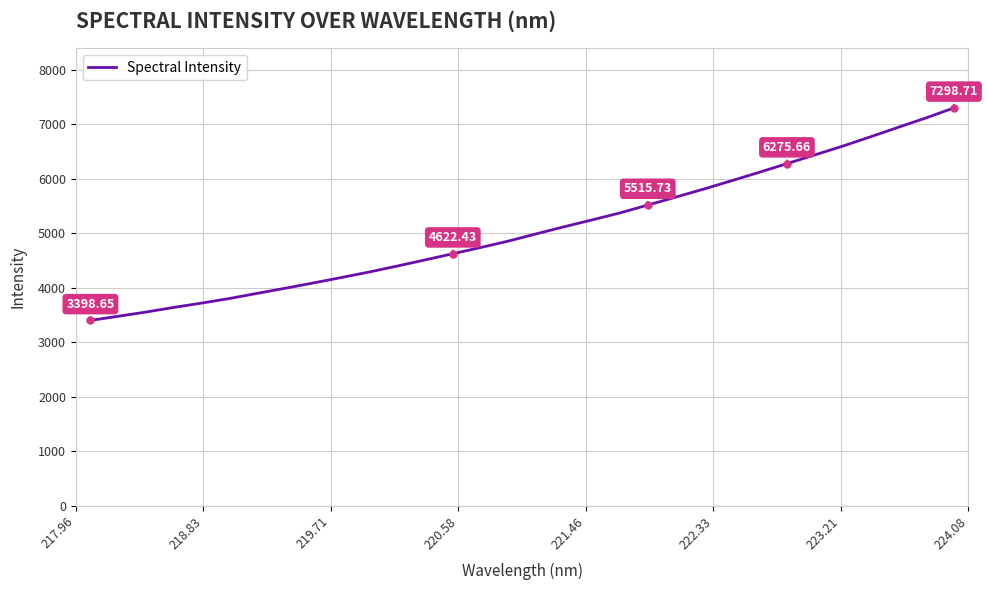

What is the greatest value displayed?

7298.7